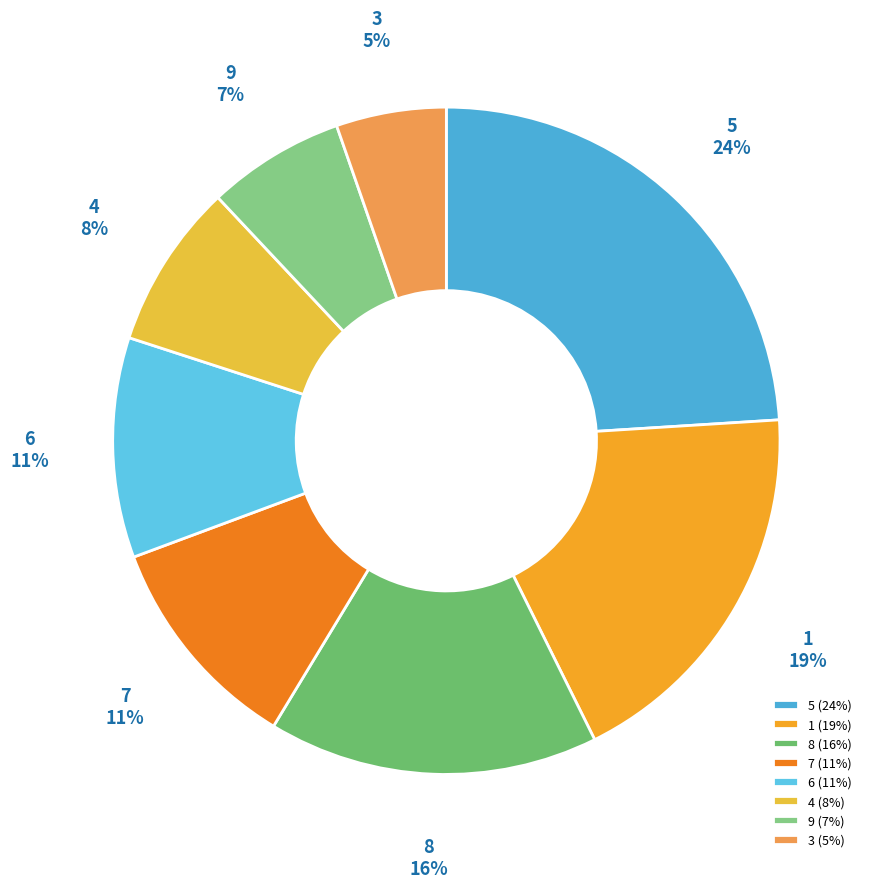

The 7 slice represents 16% of the pie. True or false?

False